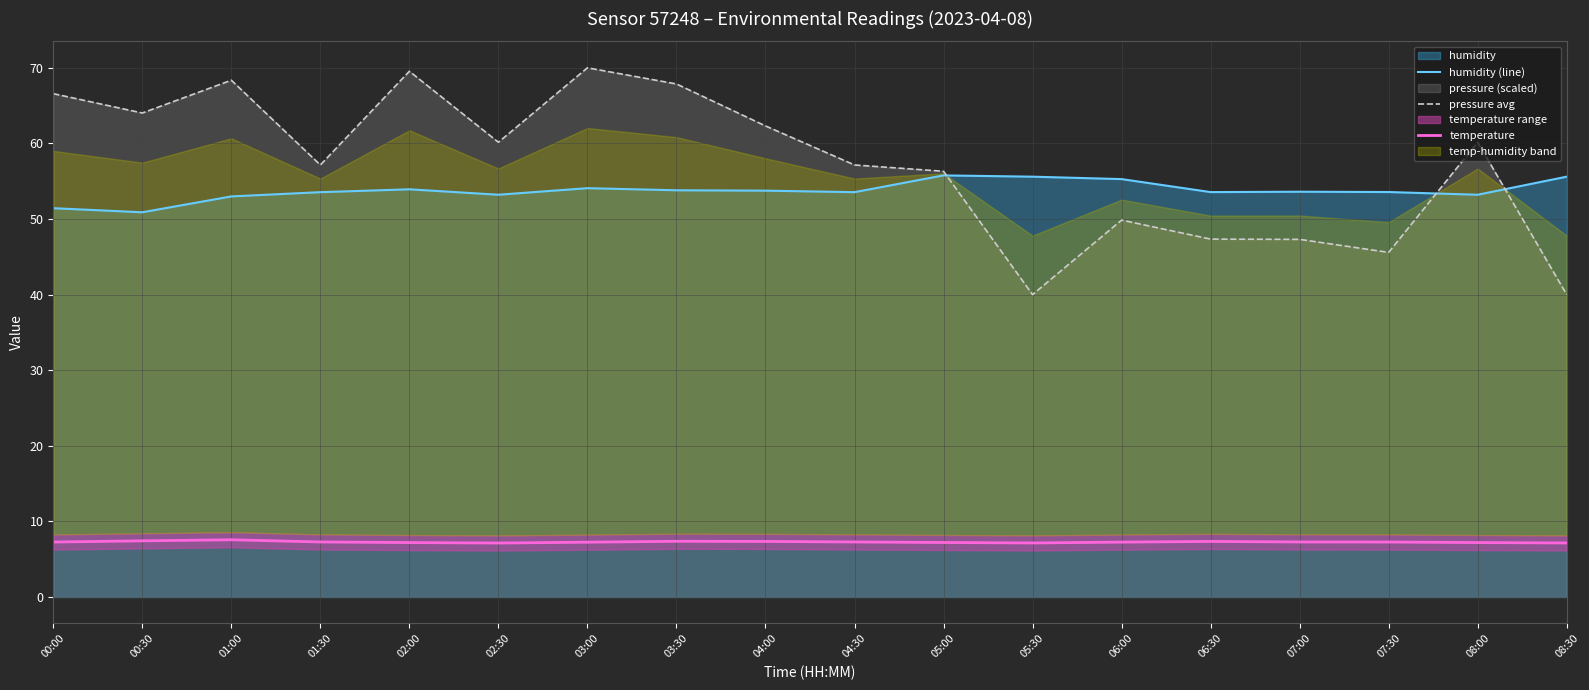

How many times do humidity (line) and pressure avg cross each other?

3